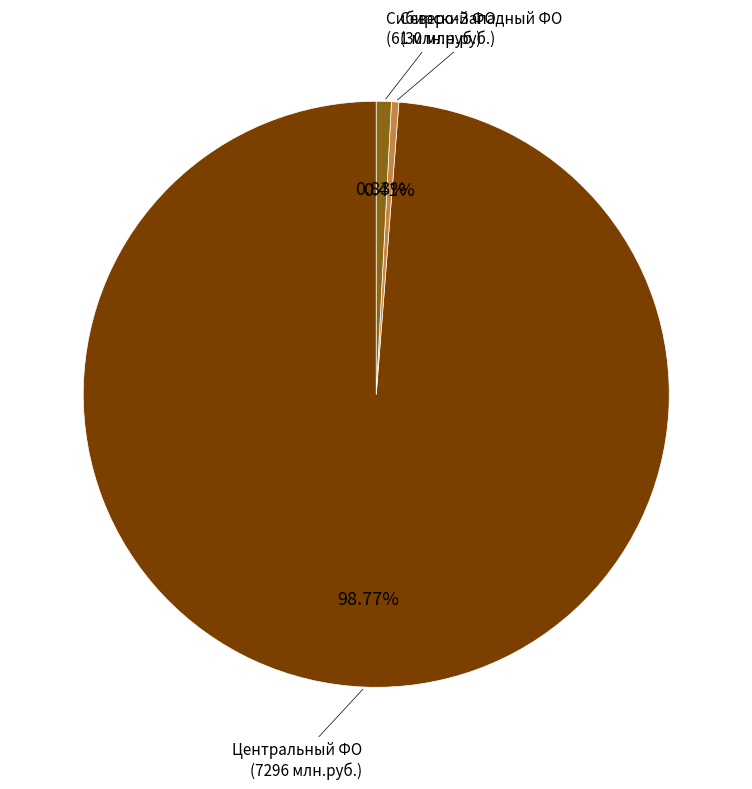

Does any single category account for the majority?

Yes